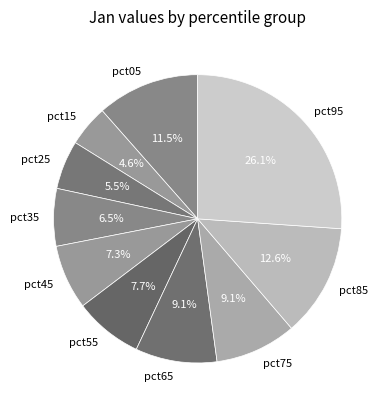

Is pct45 the majority of the pie?

No